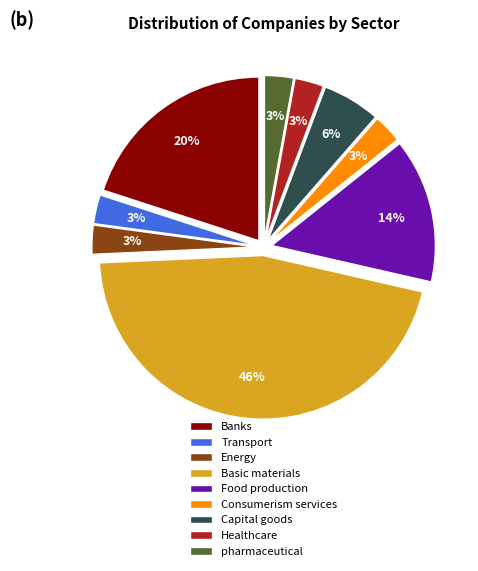

Is there any slice that represents more than half of the pie?

No